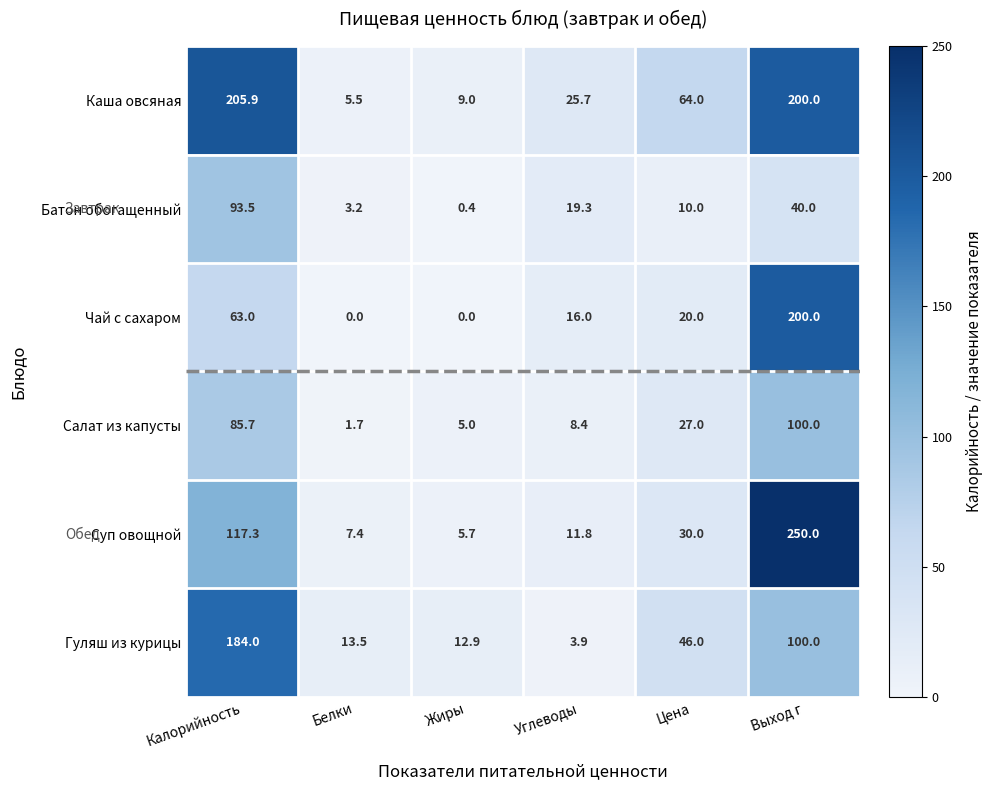

At how many categories does at least one series exceed 70?

2